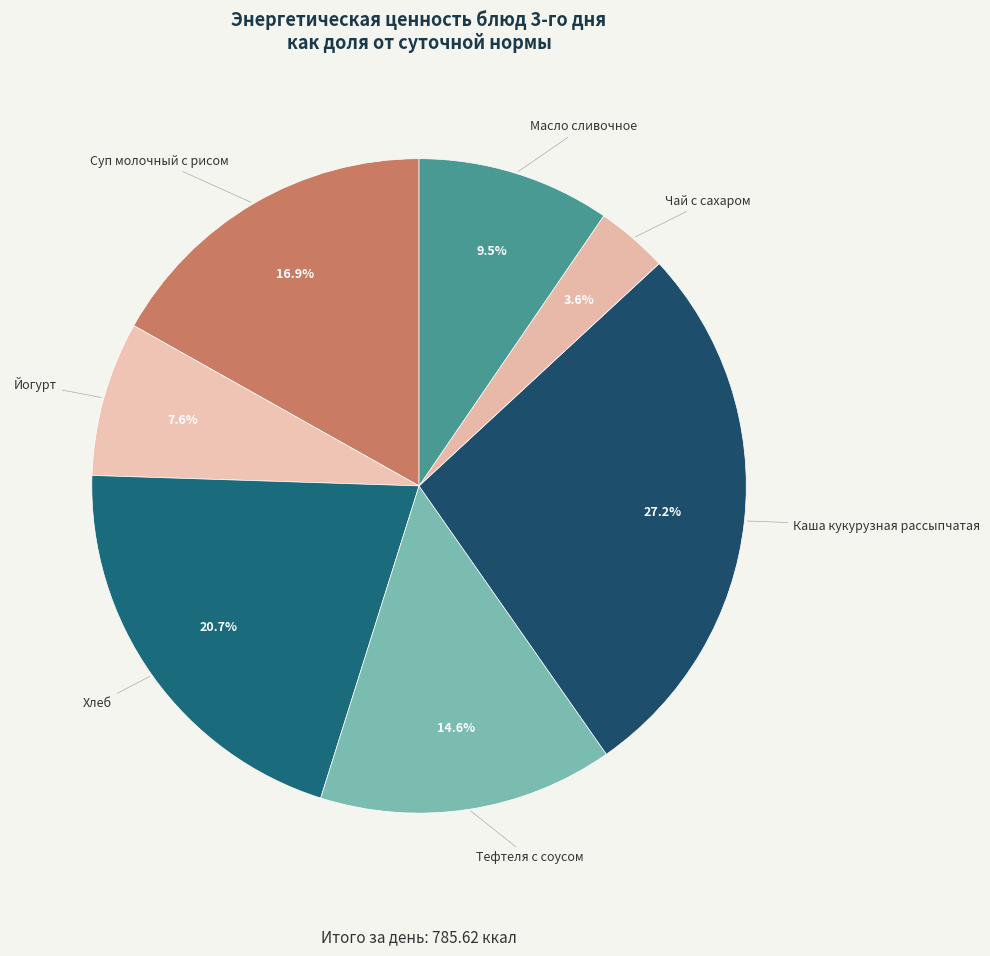

To the nearest percent, what is the difference between the largest and smallest slice percentages?

24%